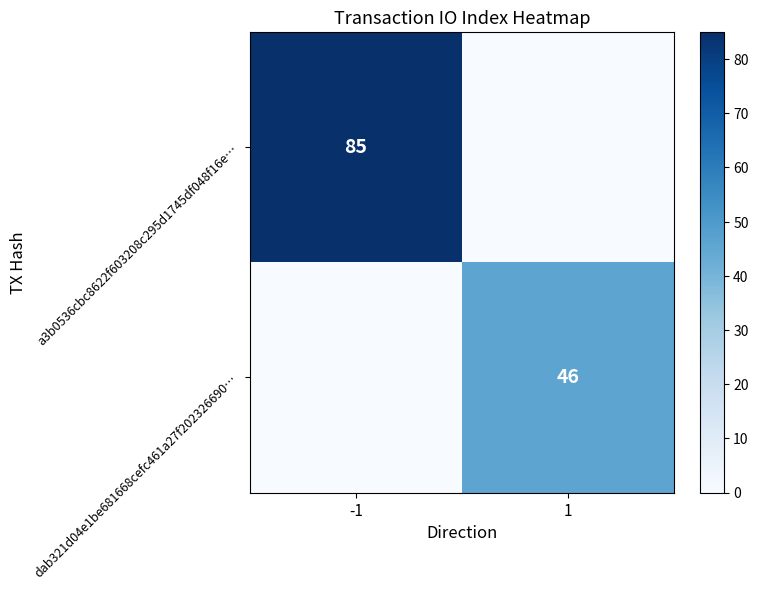

How many distinct data groups are displayed?

2